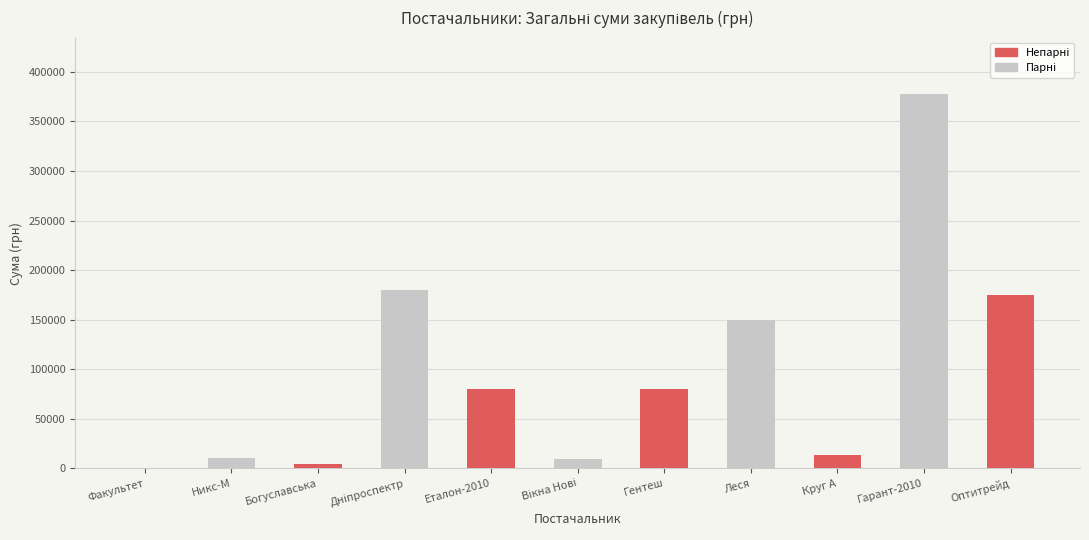

What is the change in value from Еталон-2010 to Круг А?

-65823.7